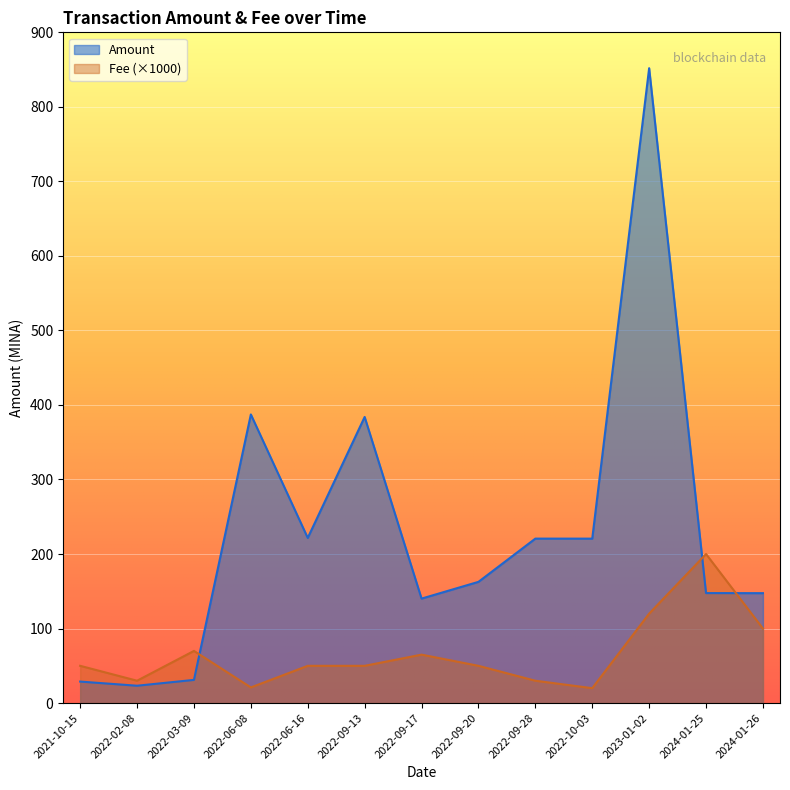

In Amount, how many points are lower than both neighbors (excluding endpoints)?

4